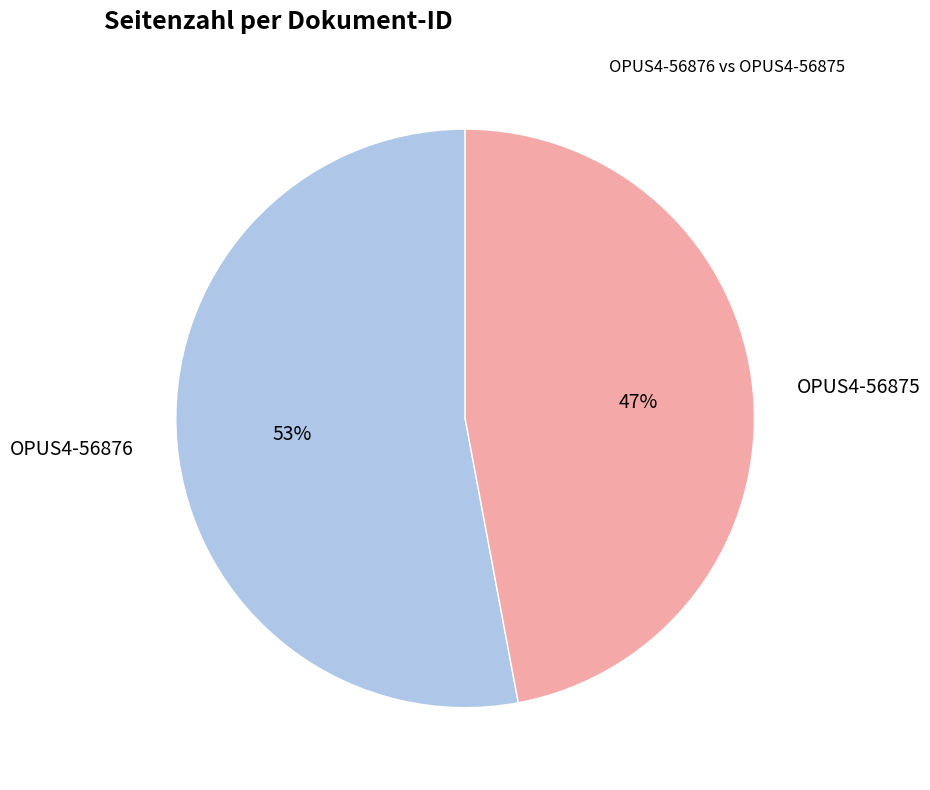

Rank the categories by value from highest to lowest.

OPUS4-56876, OPUS4-56875